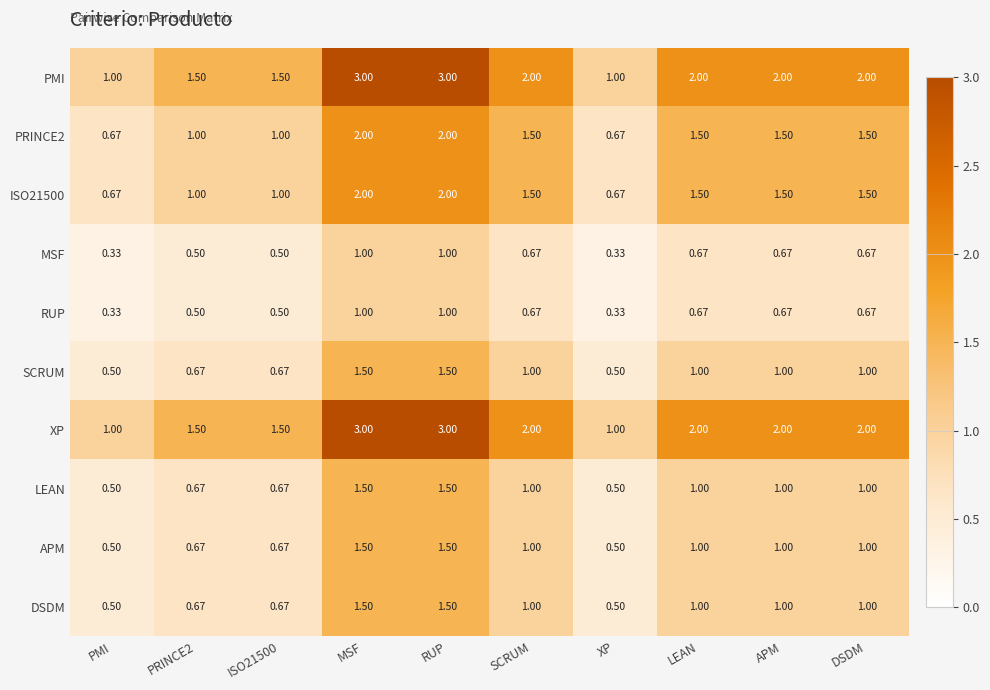

At which label does SCRUM first exceed 1?

MSF